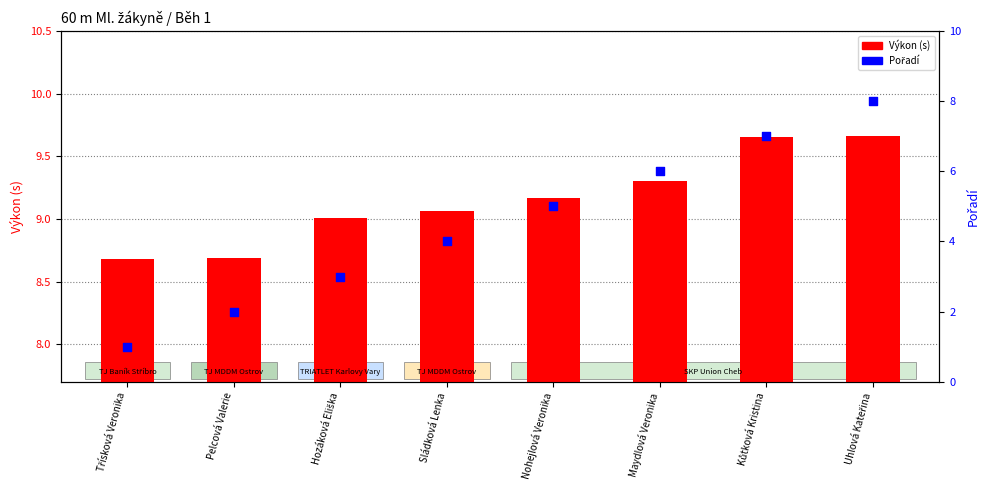

At how many categories does at least one series exceed 7?

8